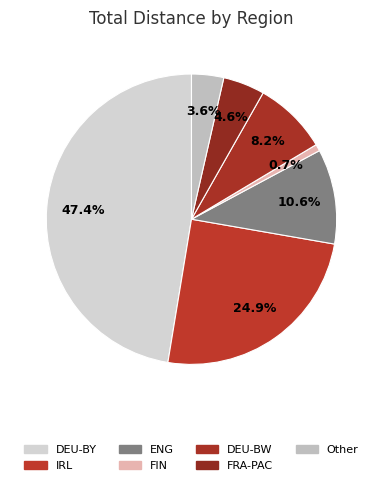

How many segments does this pie chart have?

7